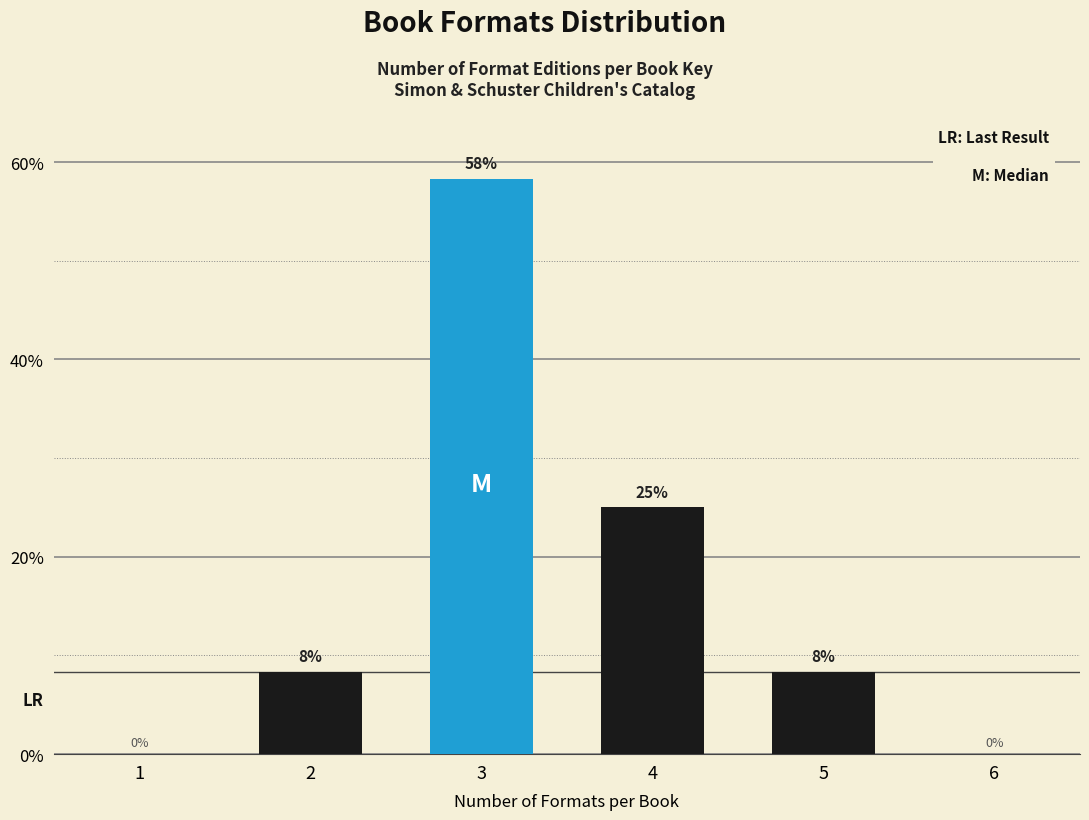

How many bars are there in total?

4